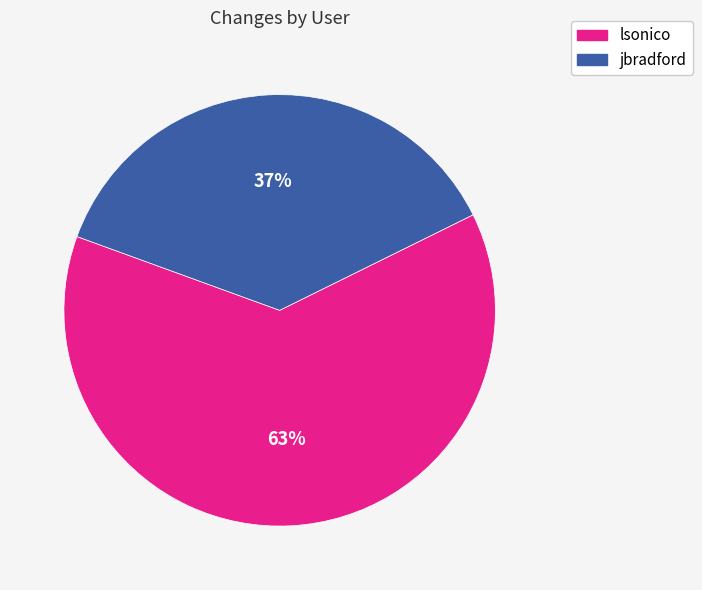

Is lsonico the majority of the pie?

Yes